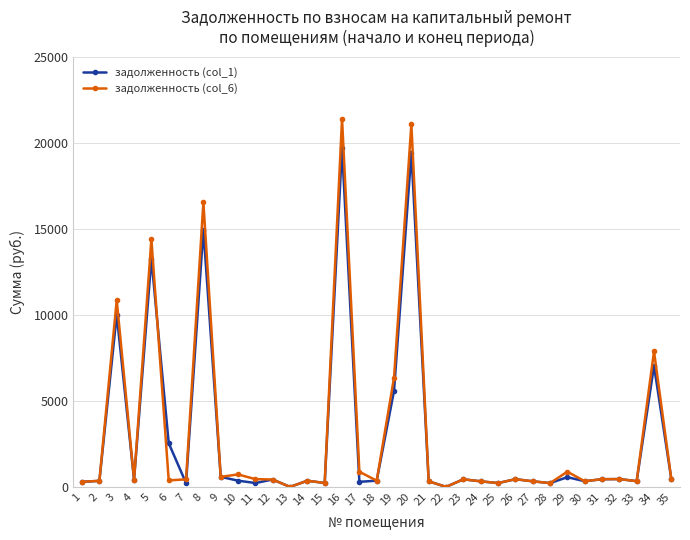

At which category is the sum across all series the highest?

16